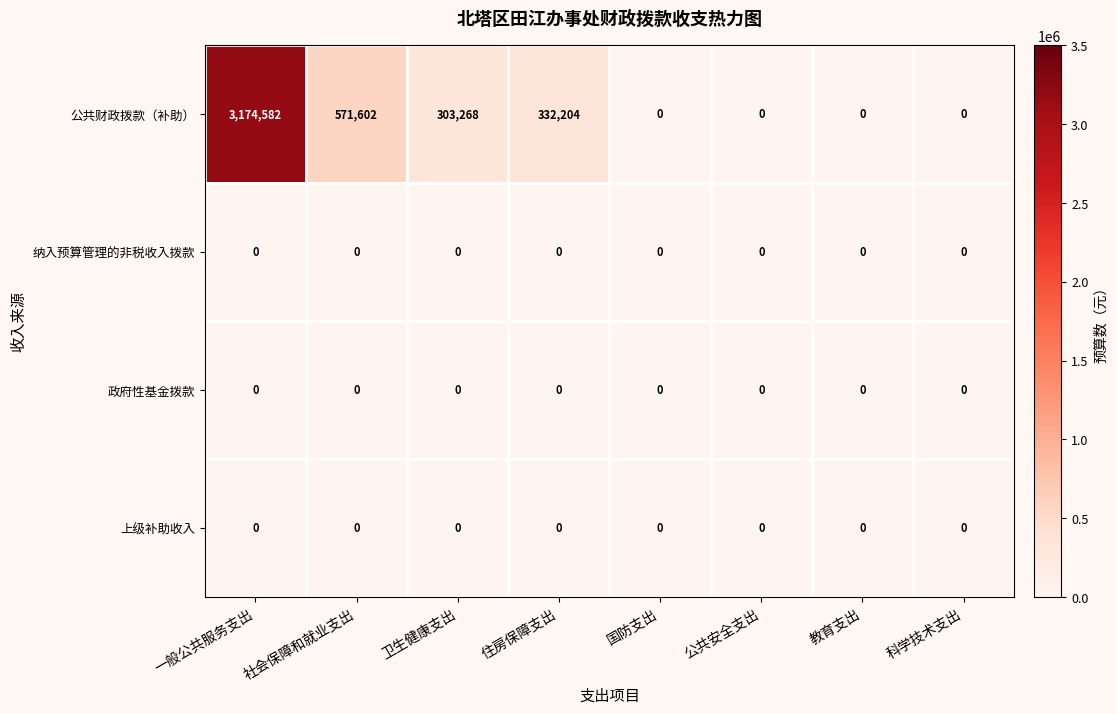

What is the total value across all series at 一般公共服务支出?

3174582